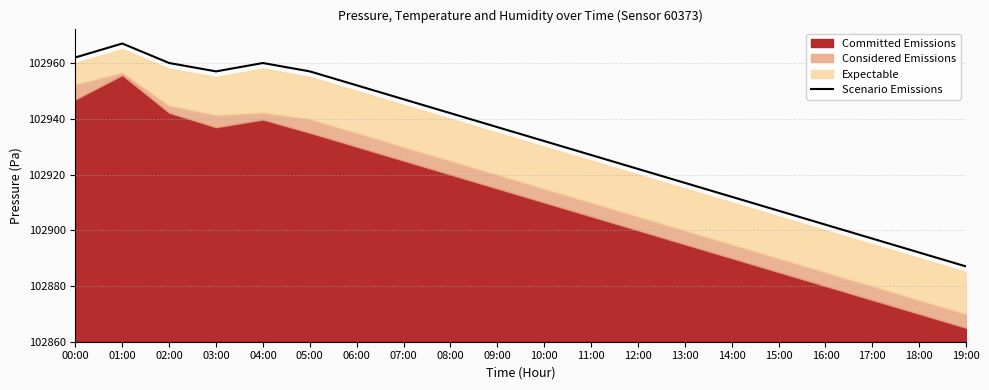

Between 17:00 and 15:00, which is larger?

15:00